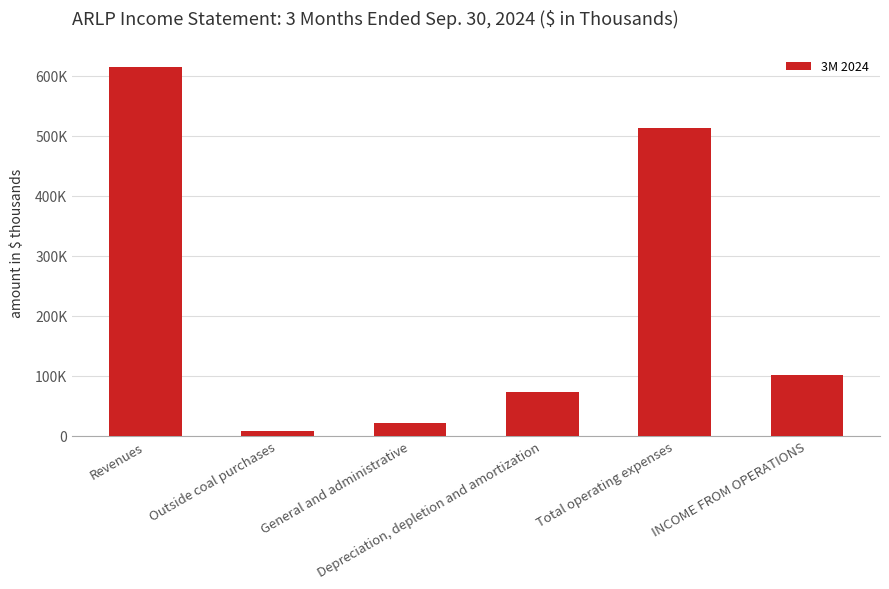

Does the chart contain any negative values?

No